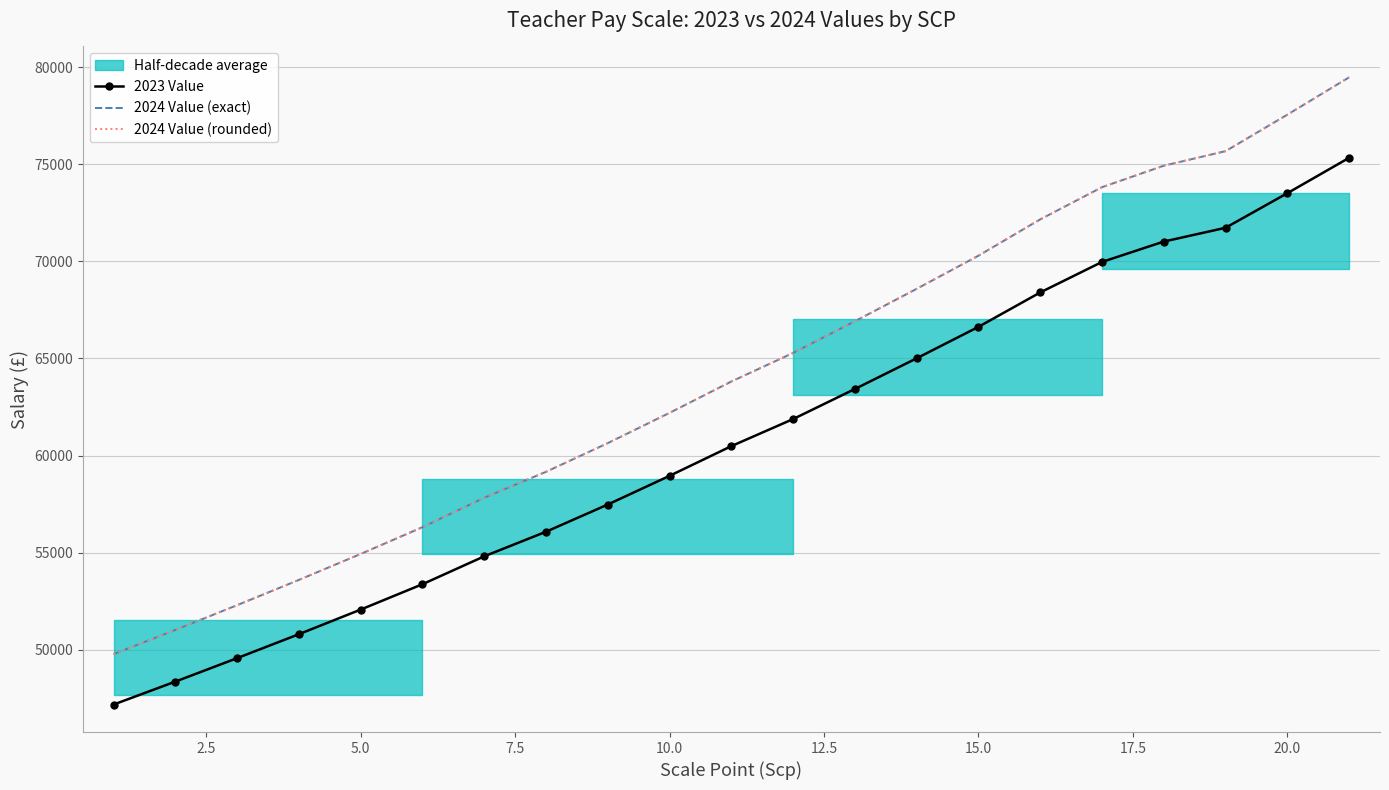

True or false: 2024 Value (exact) has more than 1 points higher than both neighbors.

False